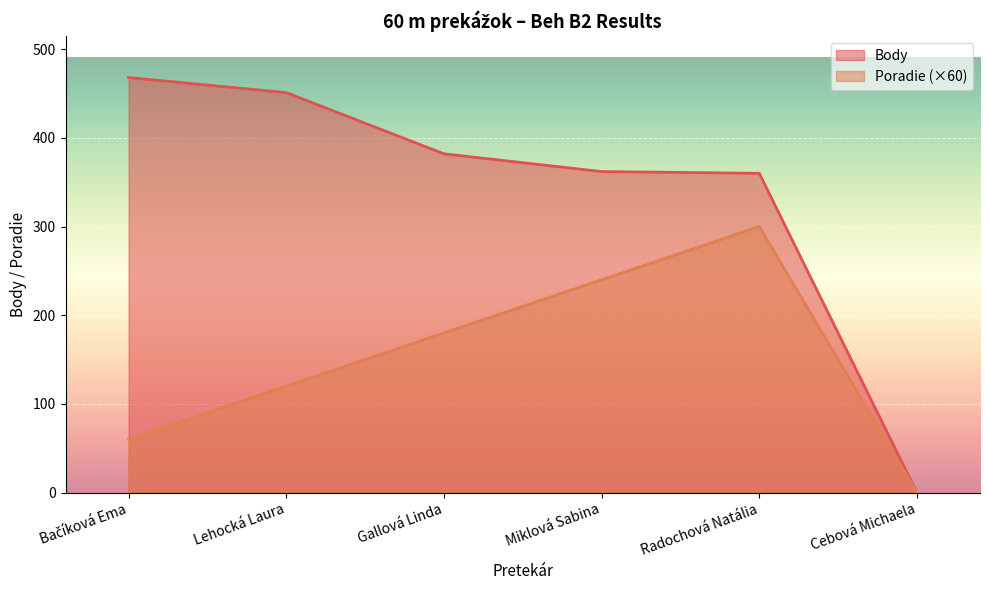

What is the difference between the maximum and minimum values in the Body series?

468